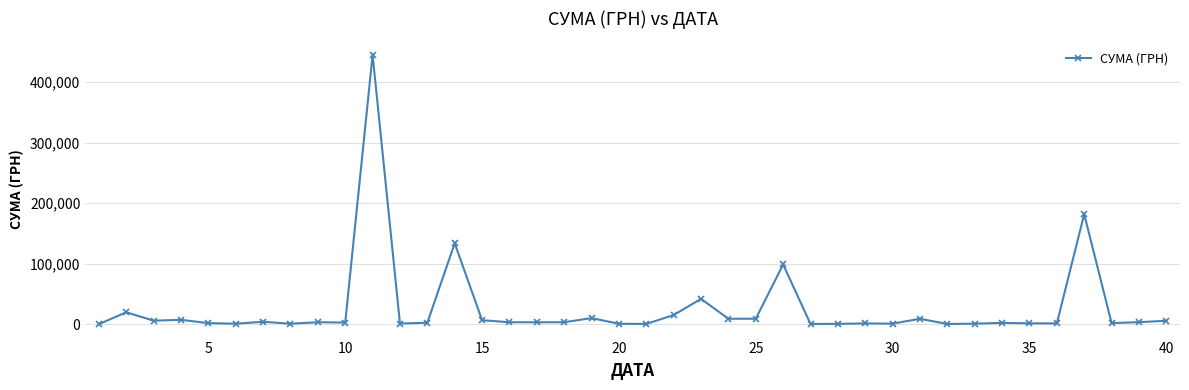

How many values are below 3464?

19